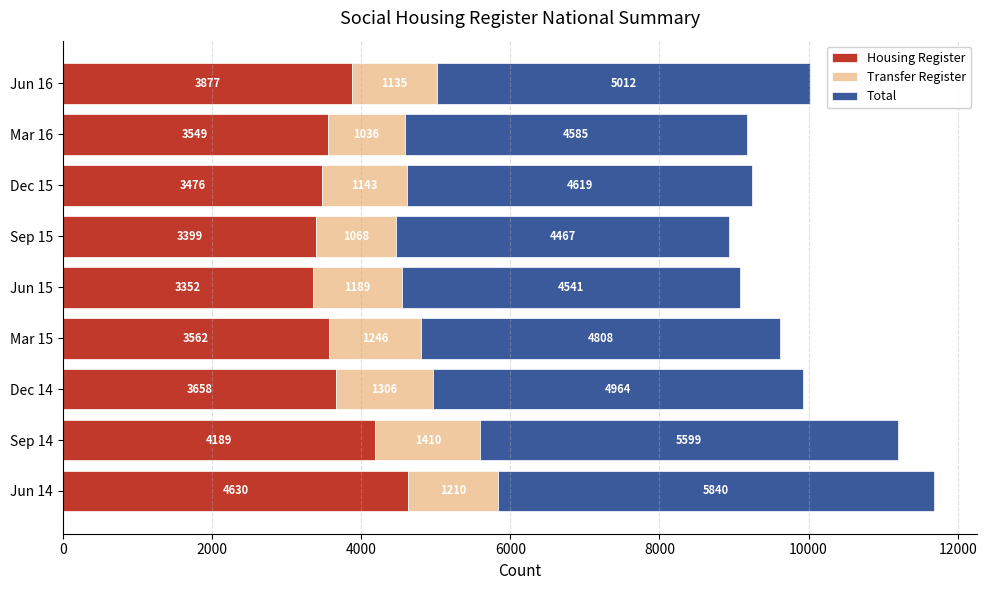

What is the average value of the Housing Register series?

3744